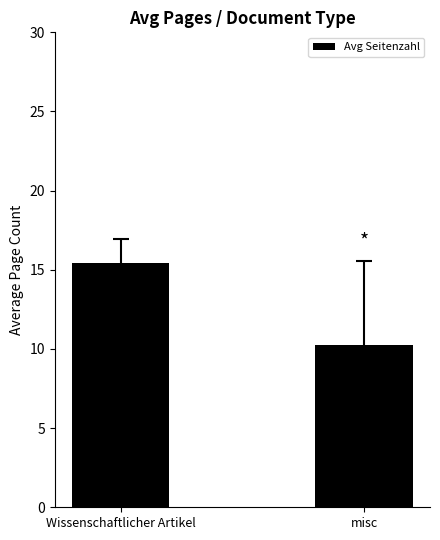

Approximately how many times larger is the value at misc compared to Wissenschaftlicher Artikel?

0.7